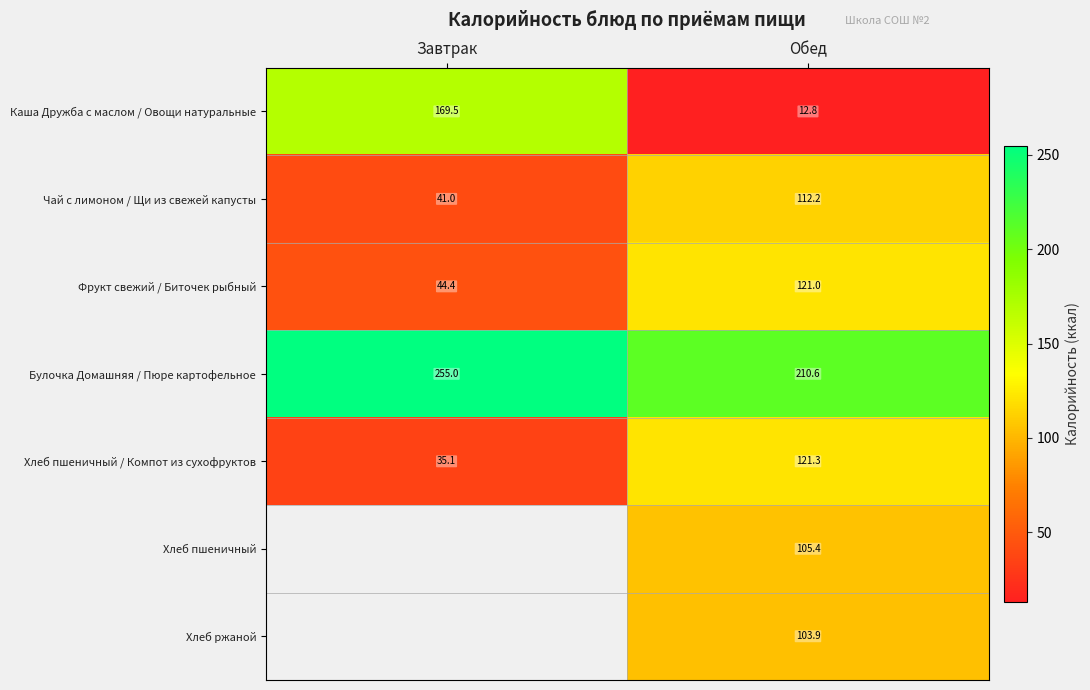

What is the difference between the maximum and minimum values in the Фрукт свежий / Биточек рыбный series?

76.6